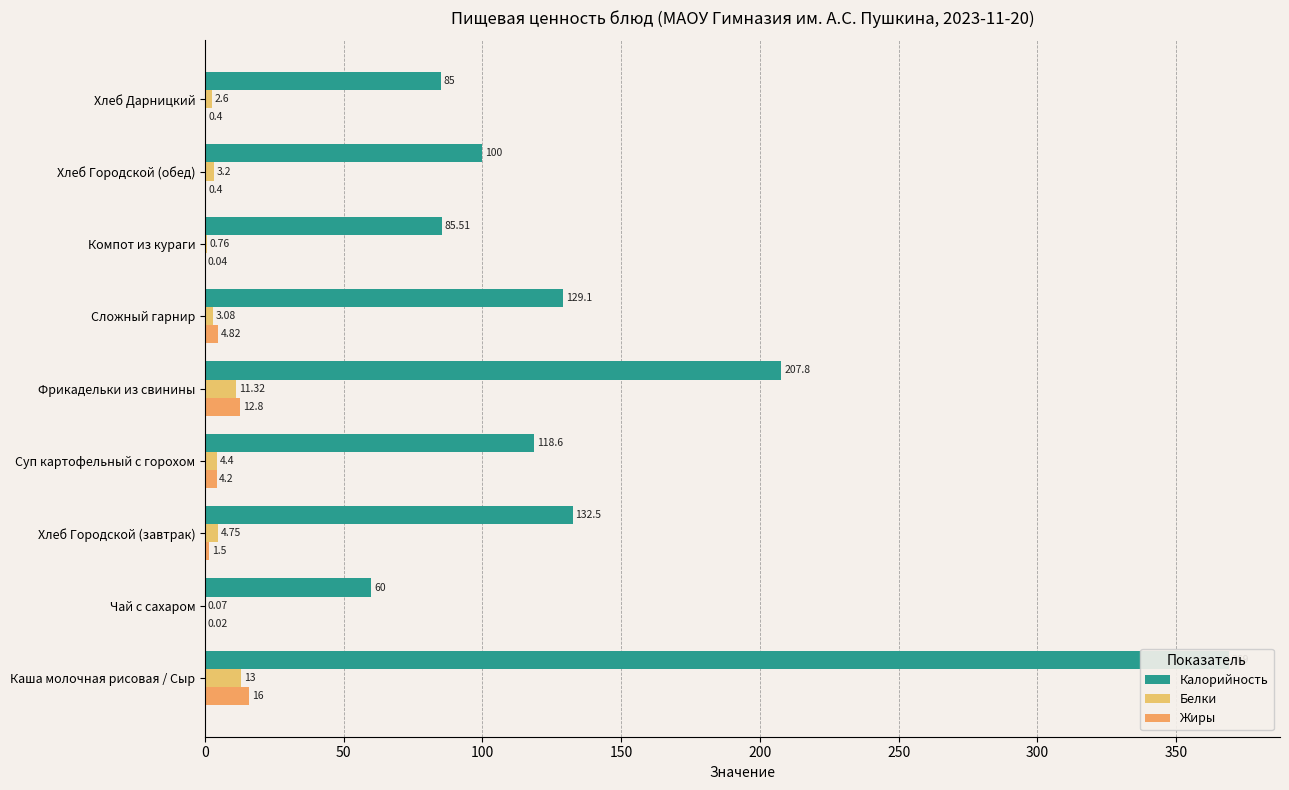

Reading left to right, what are all the values shown in this chart?

Калорийность: 369.0	60.0	132.5	118.6	207.8	129.1	85.5	100.0	85.0
Белки: 13.0	0.1	4.8	4.4	11.3	3.1	0.8	3.2	2.6
Жиры: 16.0	0.0	1.5	4.2	12.8	4.8	0.0	0.4	0.4